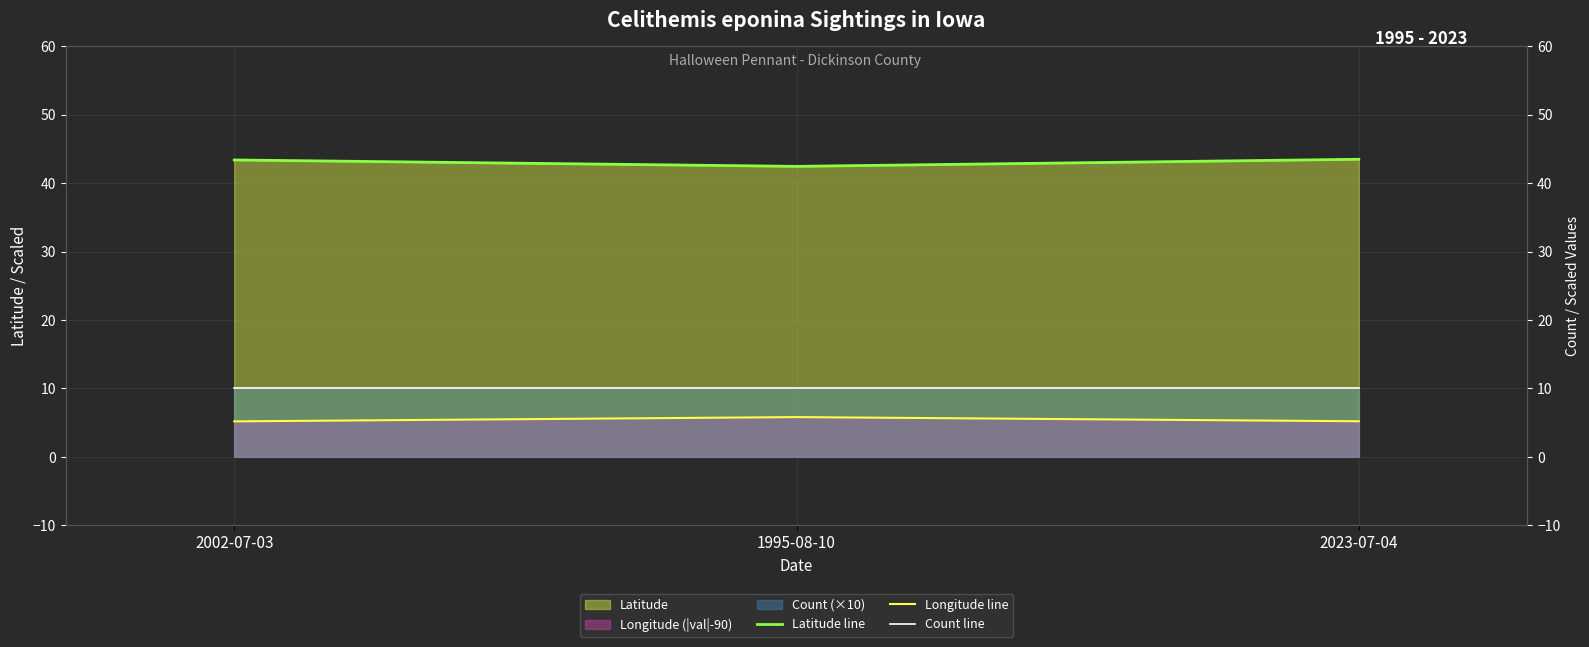

The value of Count line at 2023-07-04 is 10.0. True or false?

True